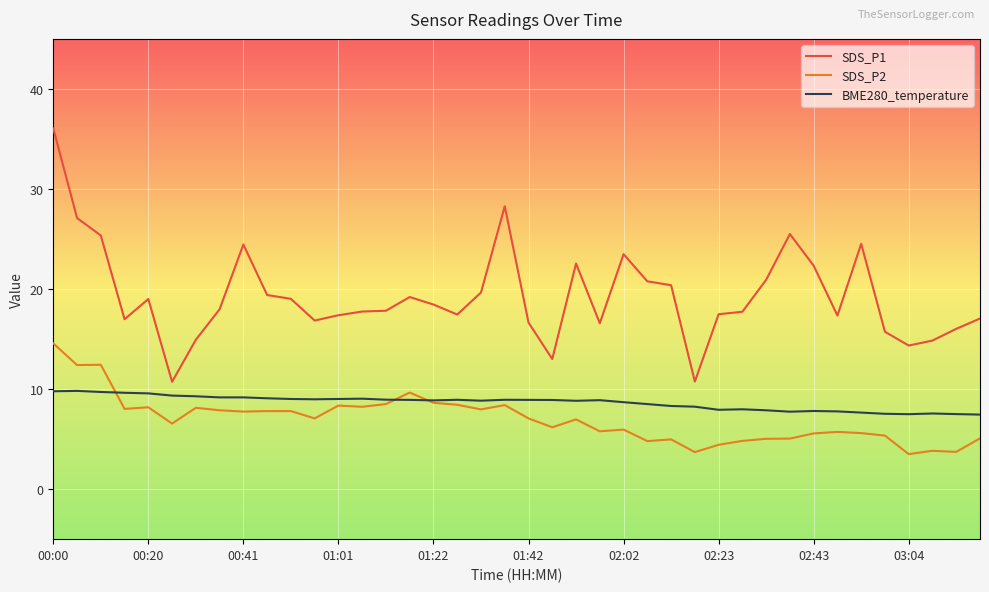

Which series has the largest range (max minus min)?

SDS_P1